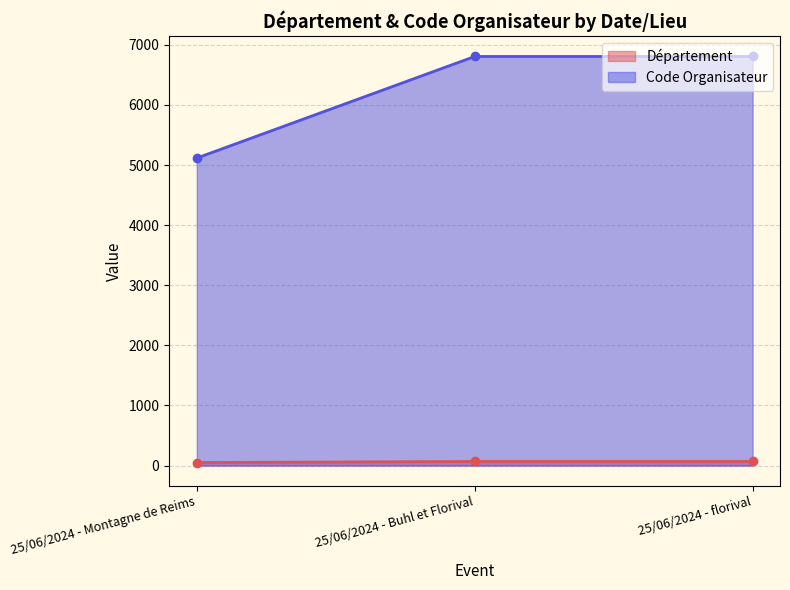

Which series has the widest spread of values?

Code Organisateur